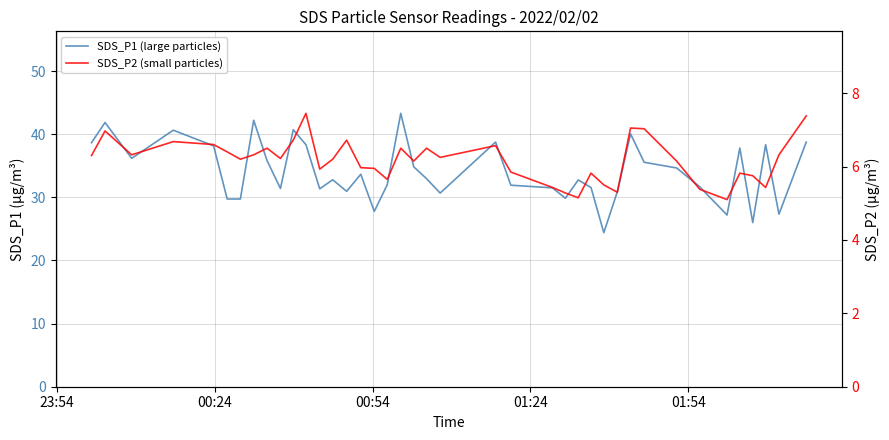

Reading right to left, what are all the values shown in this chart?

SDS_P1 (large particles): 38.8	27.3	38.3	26.0	37.8	27.2	31.6	34.6	35.5	40.0	30.9	24.4	31.6	32.8	29.9	31.5	31.9	38.8	30.7	33.0	34.8	43.3	32.0	27.8	33.6	30.9	32.8	31.4	38.3	40.7	31.4	35.8	42.2	29.7	29.7	38.1	40.6	36.2	41.9	38.6
SDS_P2 (small particles): 7.4	6.3	5.4	5.8	5.8	5.1	5.4	6.2	7.0	7.0	5.3	5.5	5.8	5.2	5.3	5.4	5.8	6.6	6.2	6.5	6.2	6.5	5.7	6.0	6.0	6.7	6.2	5.9	7.5	6.7	6.2	6.5	6.3	6.2	6.4	6.6	6.7	6.3	7.0	6.3